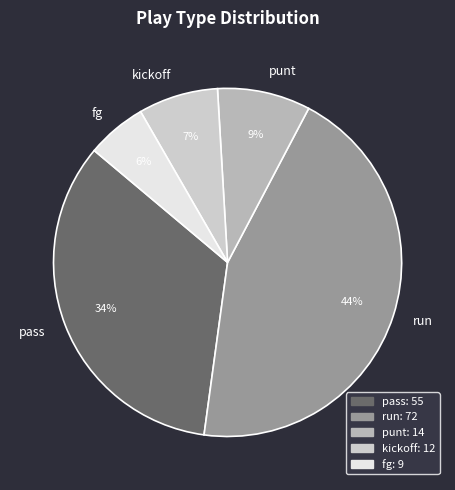

What percentage is the pass slice, to the nearest percent?

34%